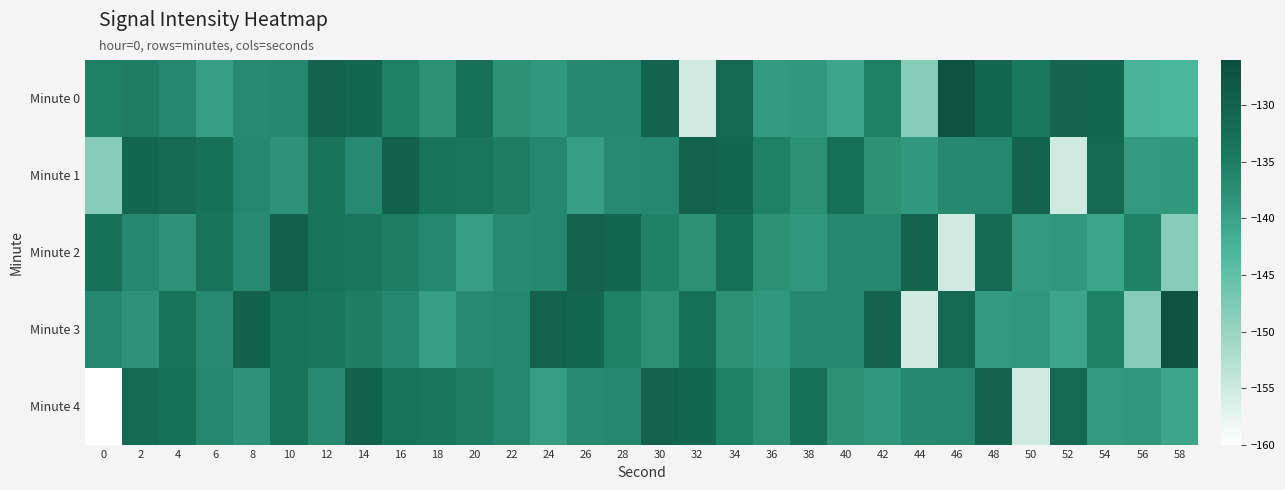

What is the total value across all series at 58?

-697.3